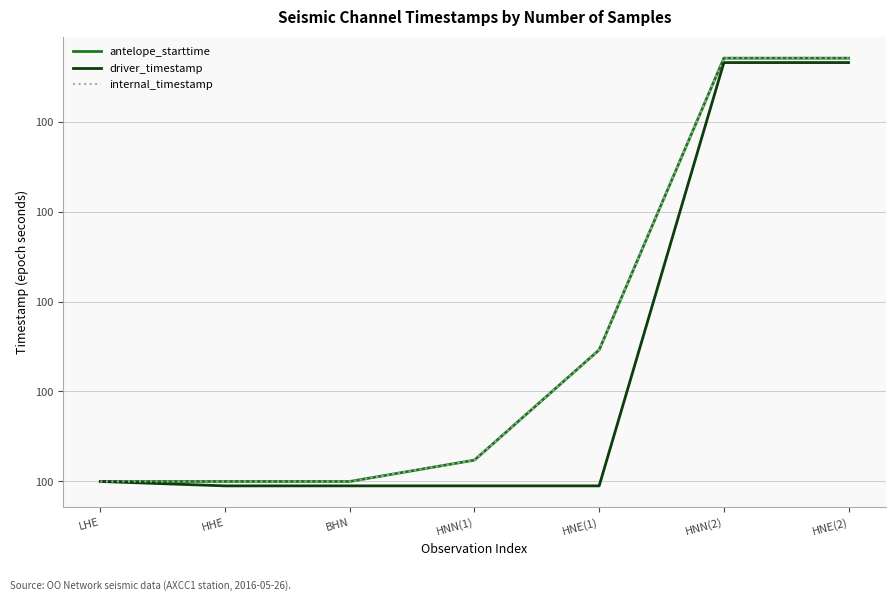

Does the chart have visible grid lines?

Yes